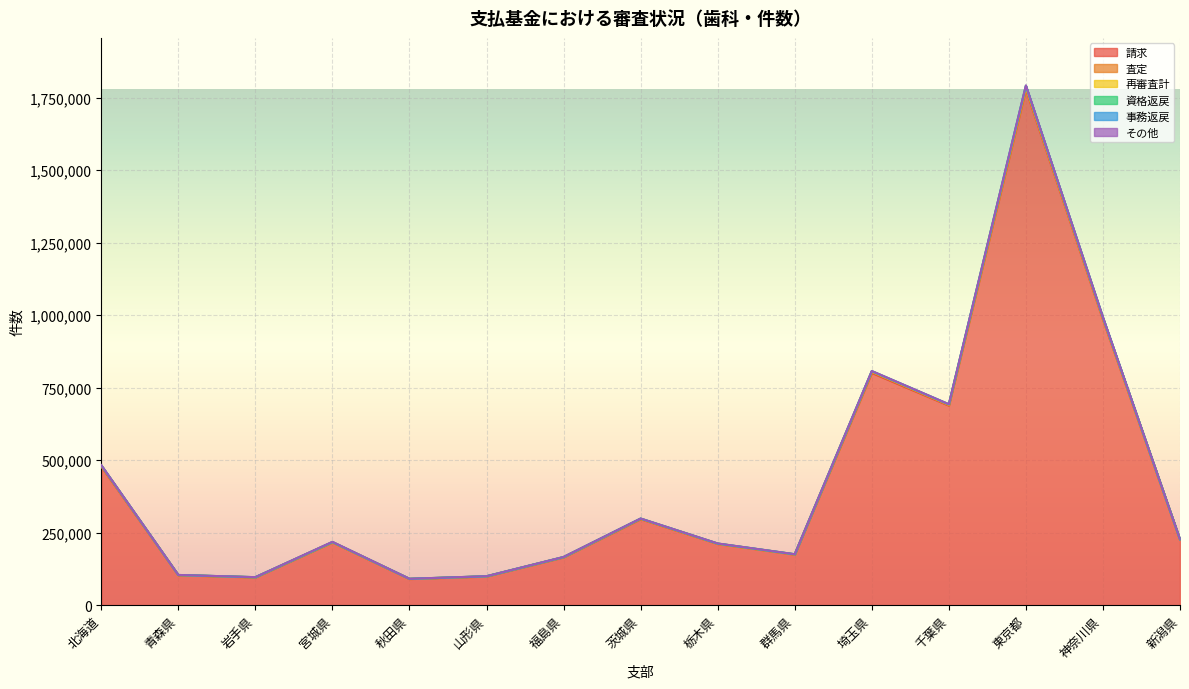

What is the lowest value of the 資格返戻 series?

91031